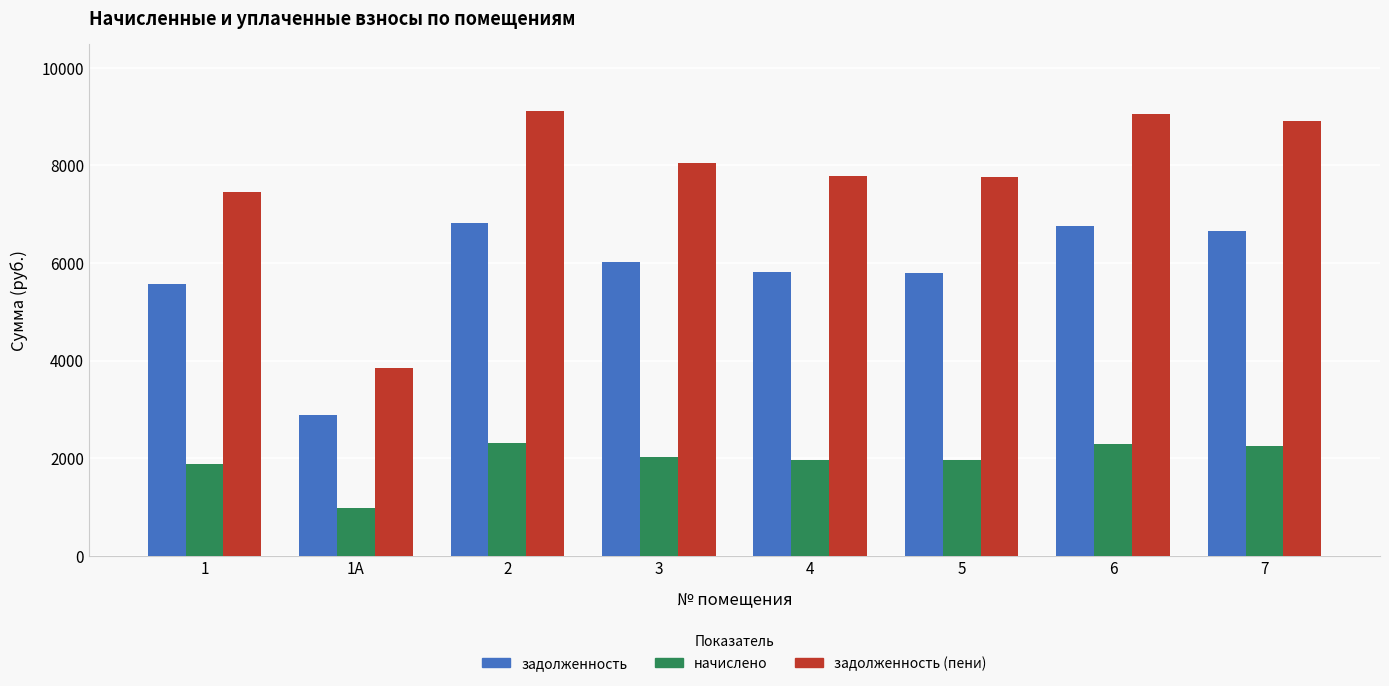

What is the total value across all series at 5?

15510.7